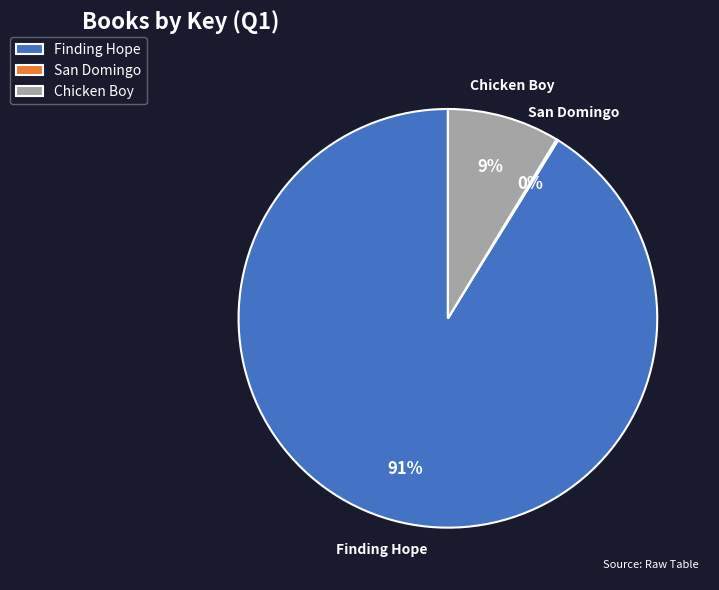

Is there a majority slice in this chart?

Yes